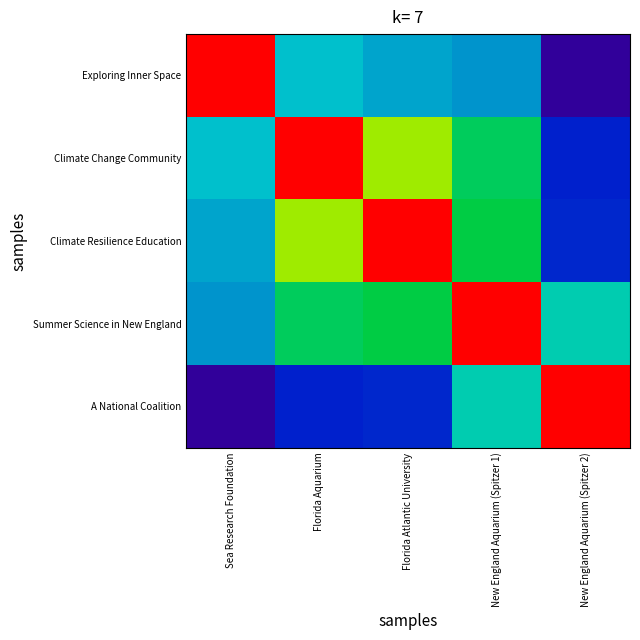

Rank the series by their maximum value, from highest to lowest.

Exploring Inner Space, Climate Change Community, Climate Resilience Education, Summer Science in New England, A National Coalition